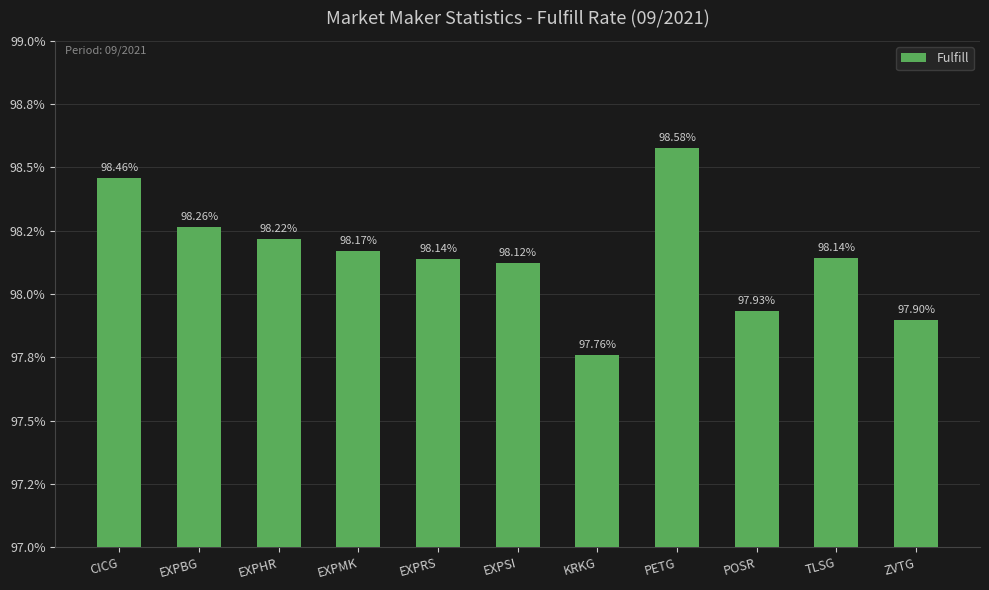

Which label corresponds to the smallest value in the chart?

KRKG